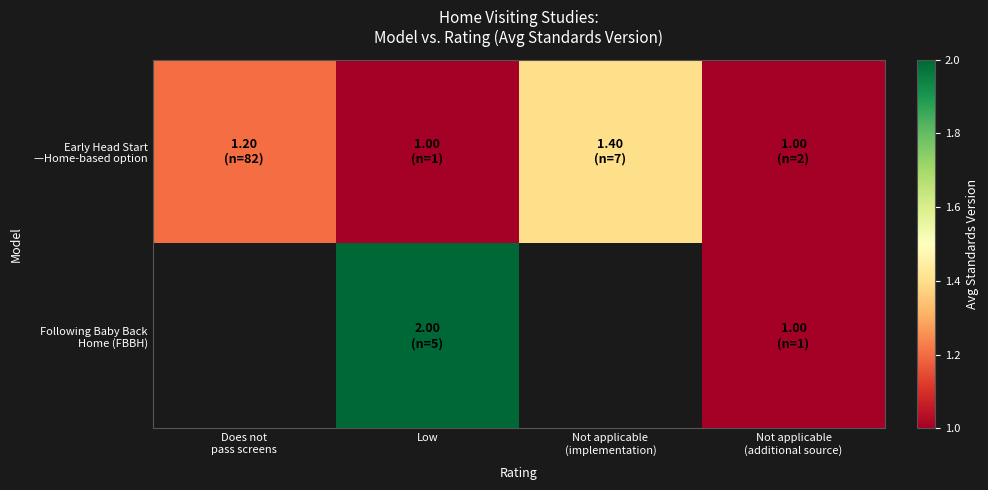

Which label corresponds to the smallest value in the chart?

Low